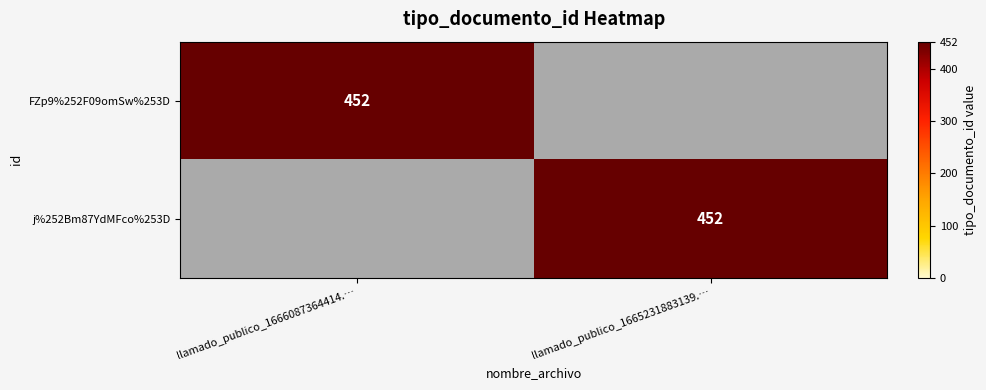

True or false: j%252Bm87YdMFco%253D has a value of 452 at llamado_publico_1665231883139.….

True